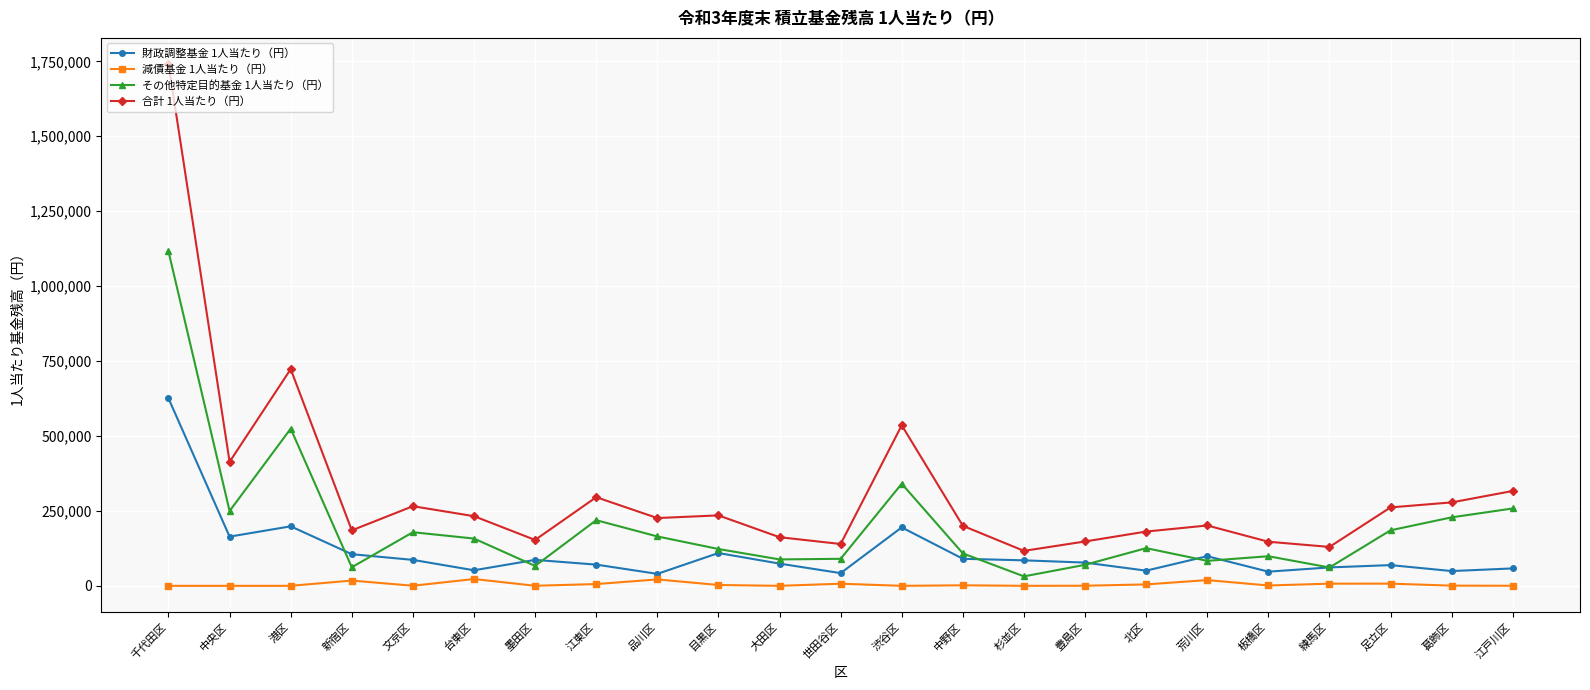

Rank the series by their average value, from lowest to highest.

減債基金 1人当たり（円）, 財政調整基金 1人当たり（円）, その他特定目的基金 1人当たり（円）, 合計 1人当たり（円）